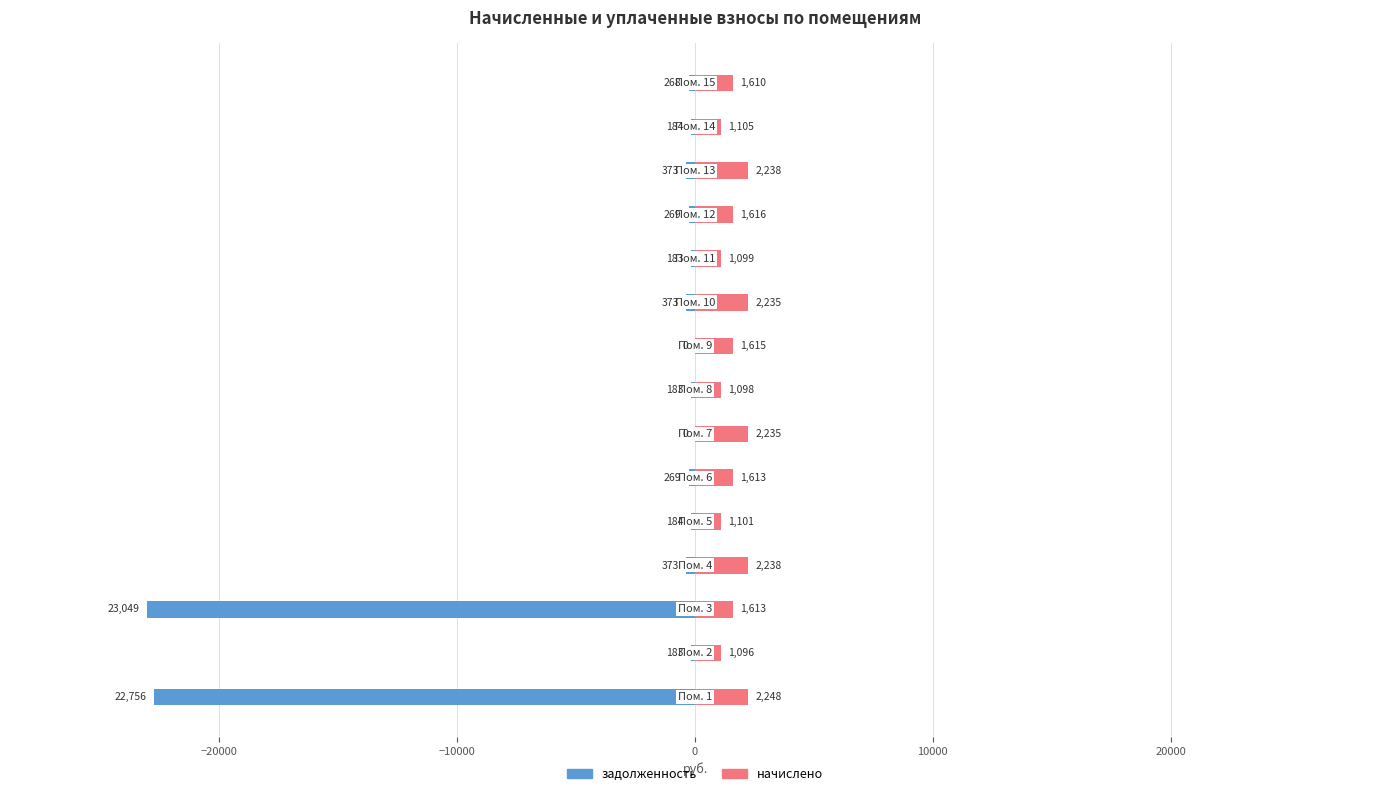

Which has a higher value, −30000 or 8?

8